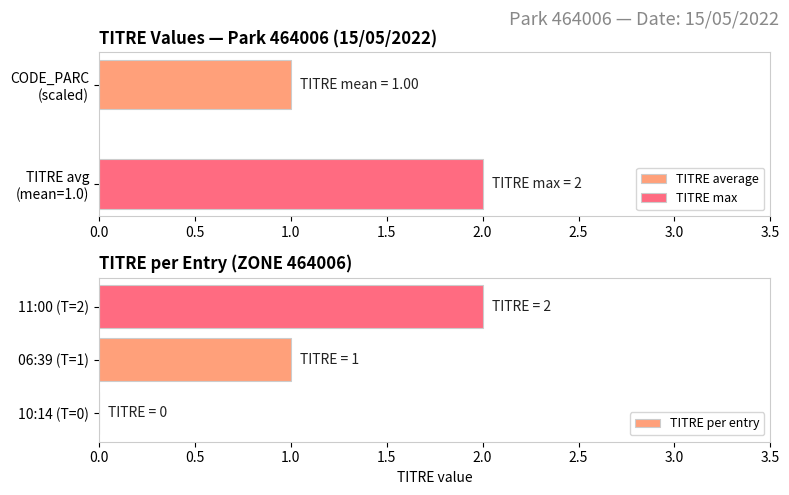

Is it true that TITRE per entry equals 2 at 06:39 (T=1)?

False